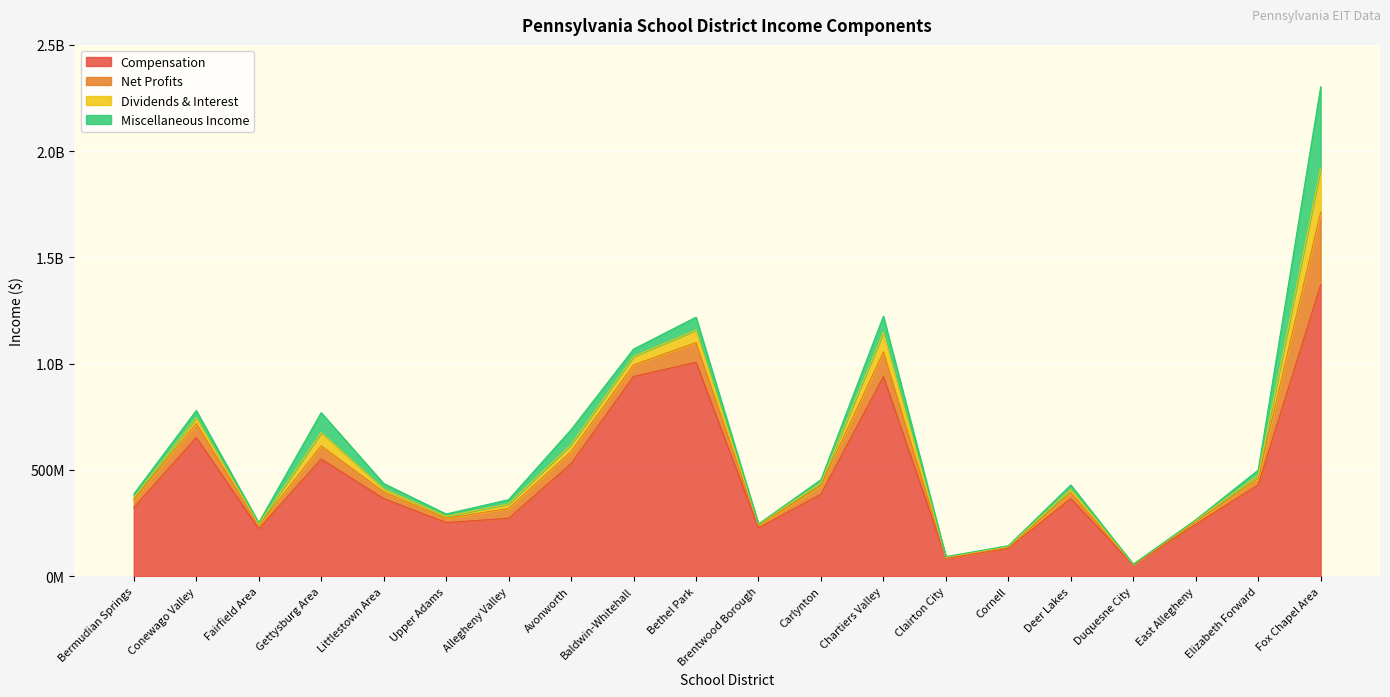

What is the total value across all series at Elizabeth Forward?

499626688